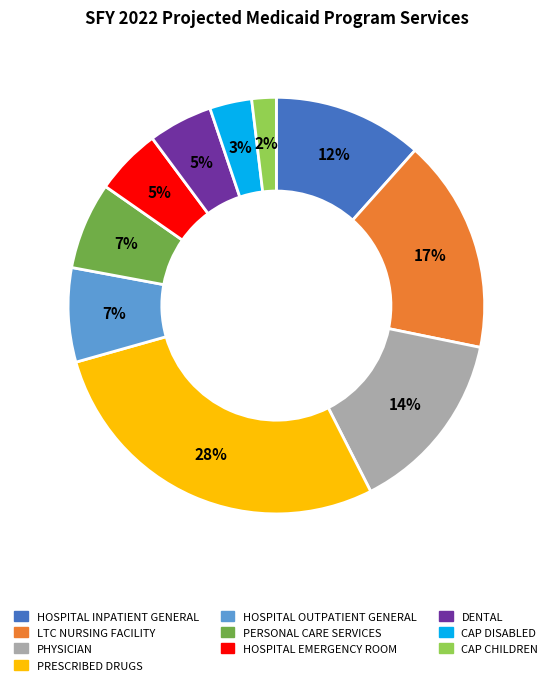

To the nearest percent, what portion does DENTAL represent?

5%